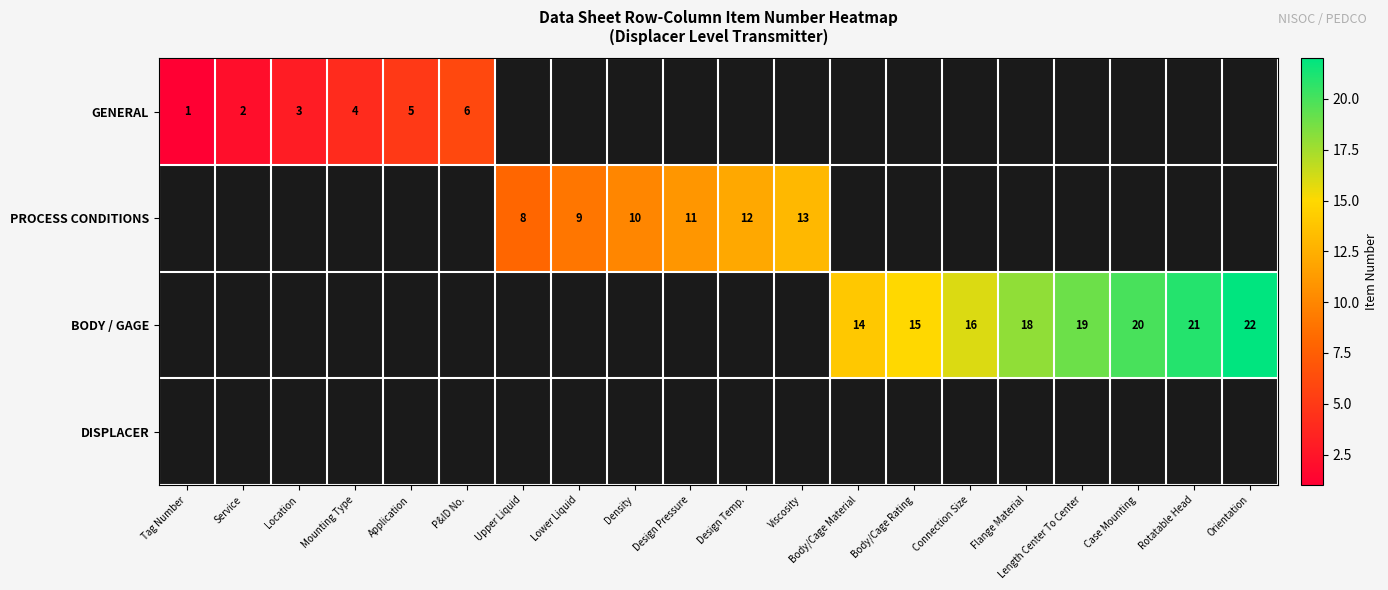

True or false: PROCESS CONDITIONS has a value of 7 at Design Pressure.

False